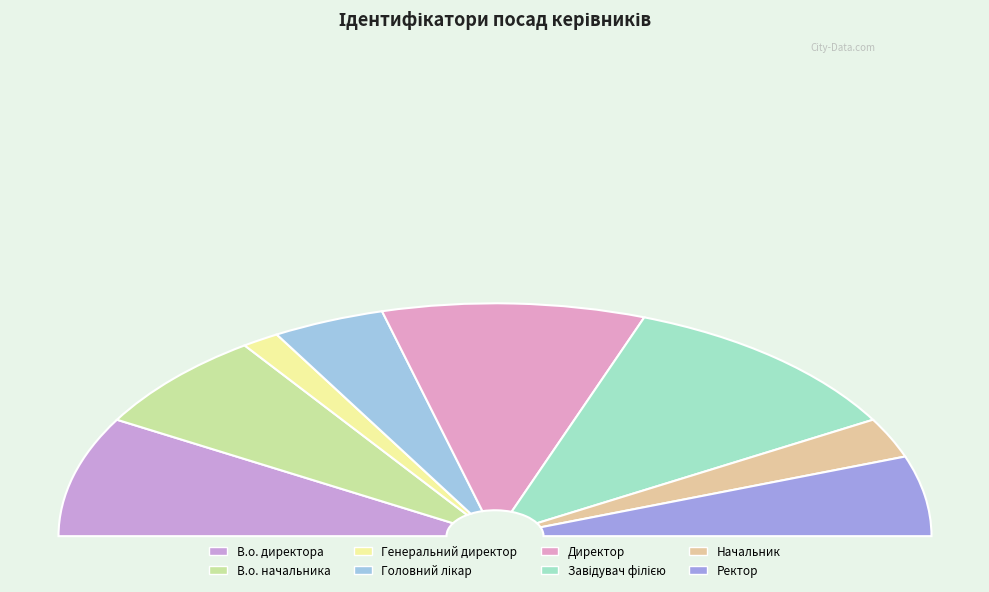

True or false: Директор accounts for 19% of the total.

True